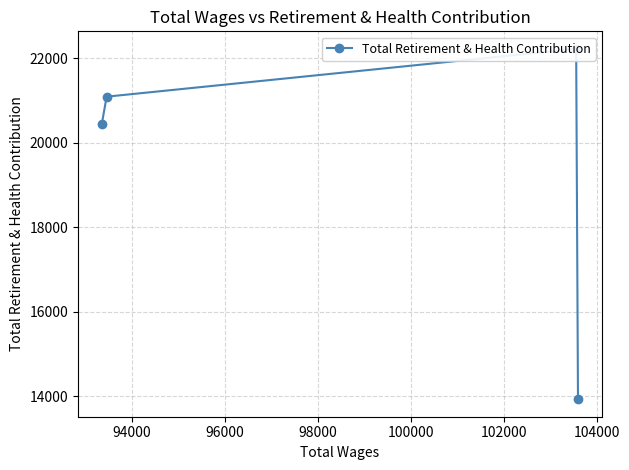

Count the number of categories in the chart.

4